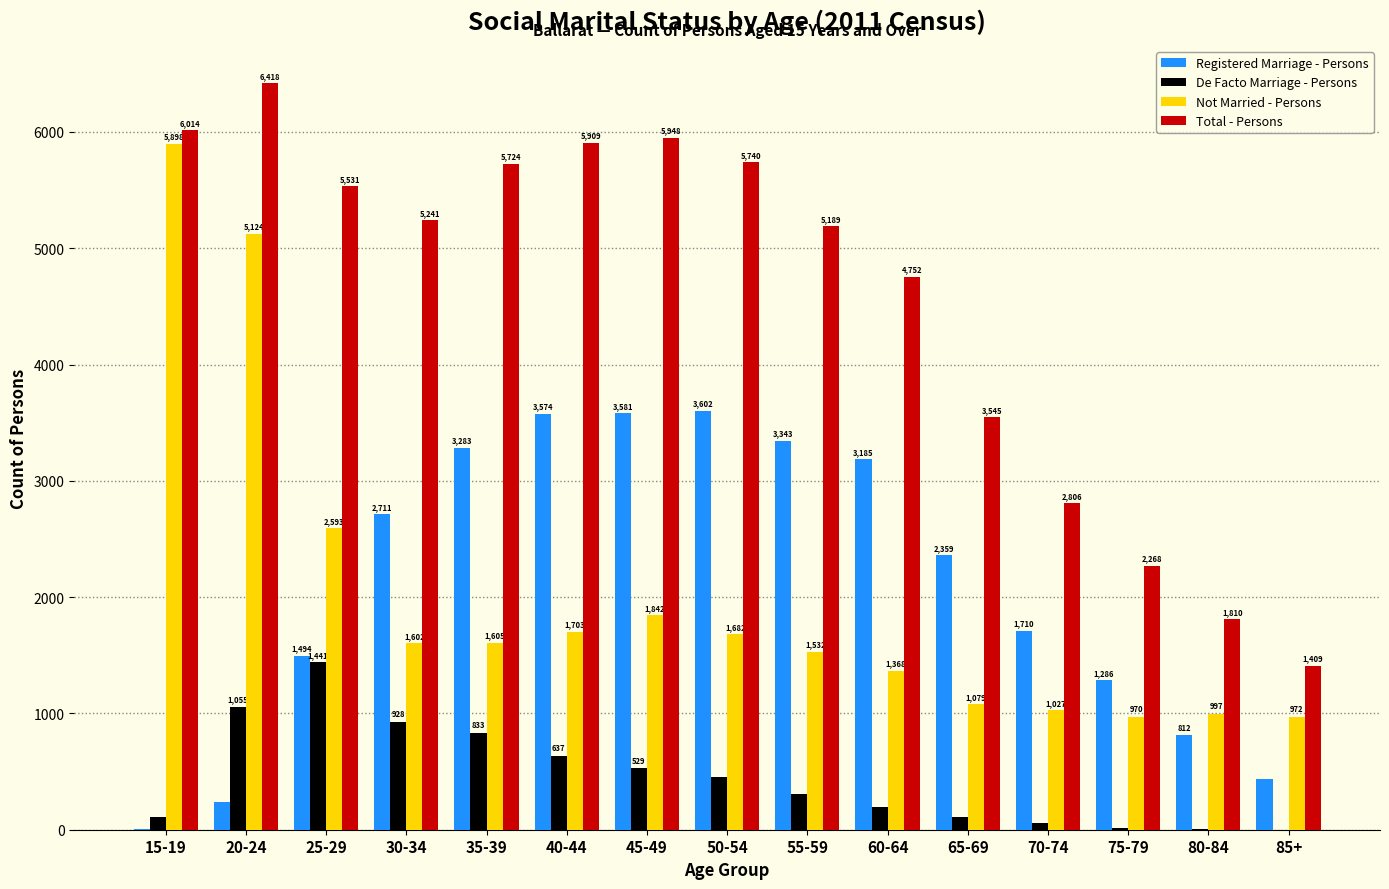

The value of Registered Marriage - Persons at 40-44 is 1393. True or false?

False